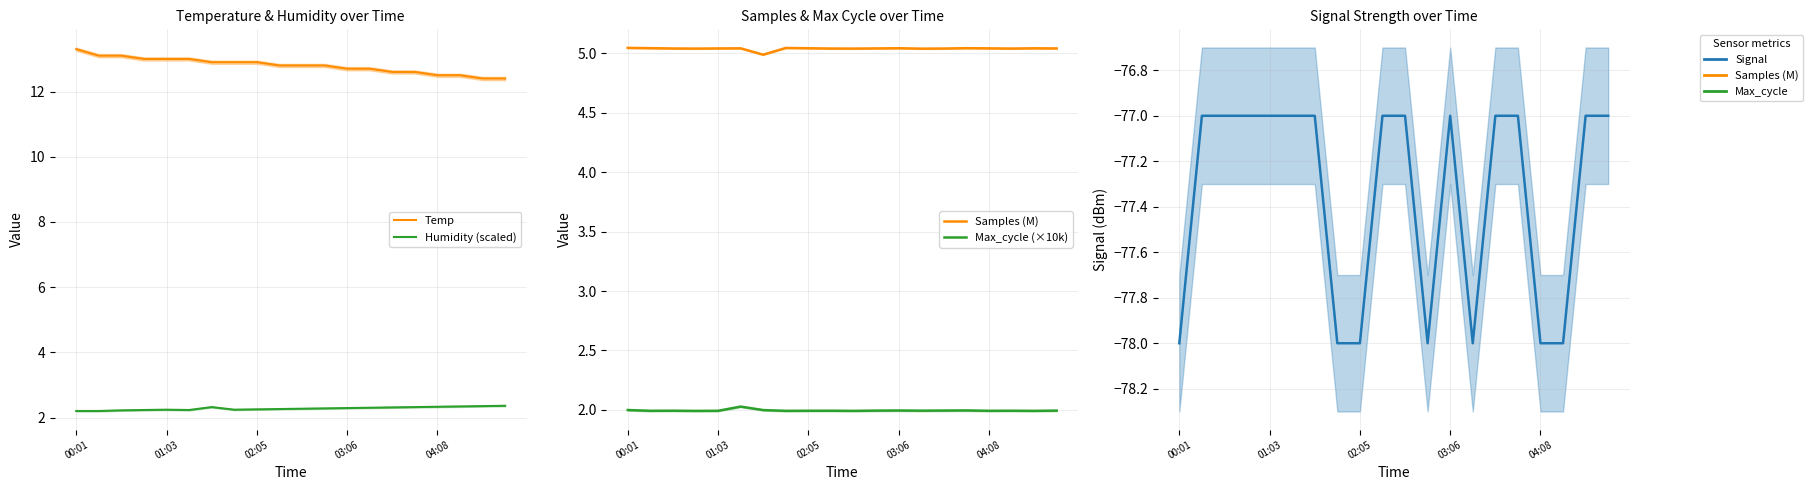

At which label does Signal reach its minimum?

00:01